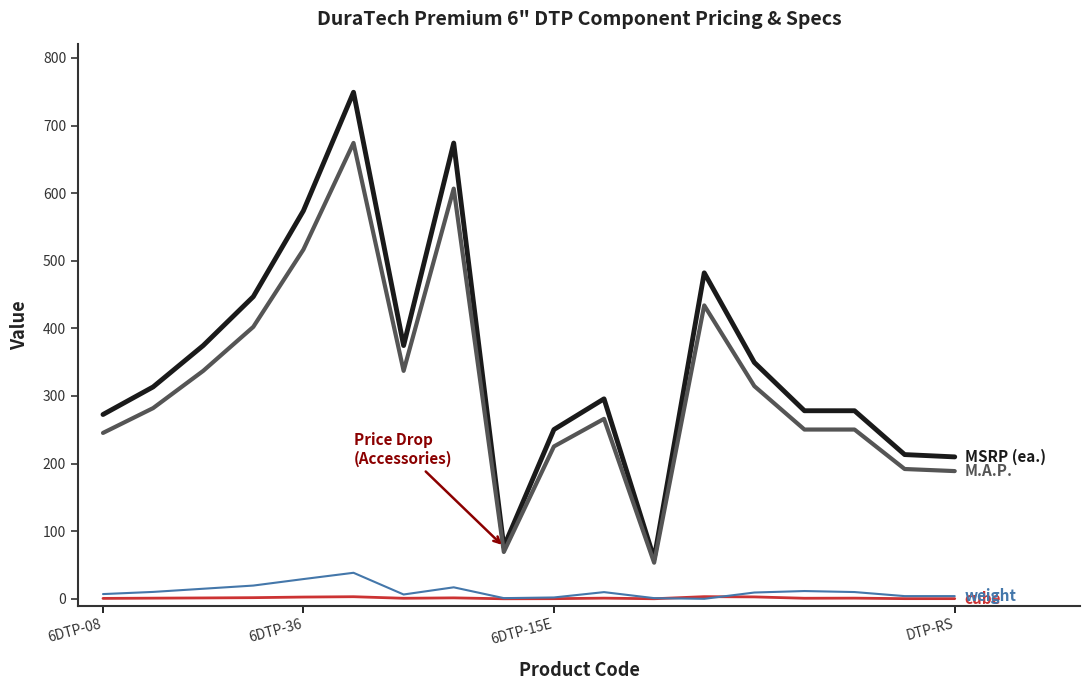

What is the greatest value displayed?

749.3